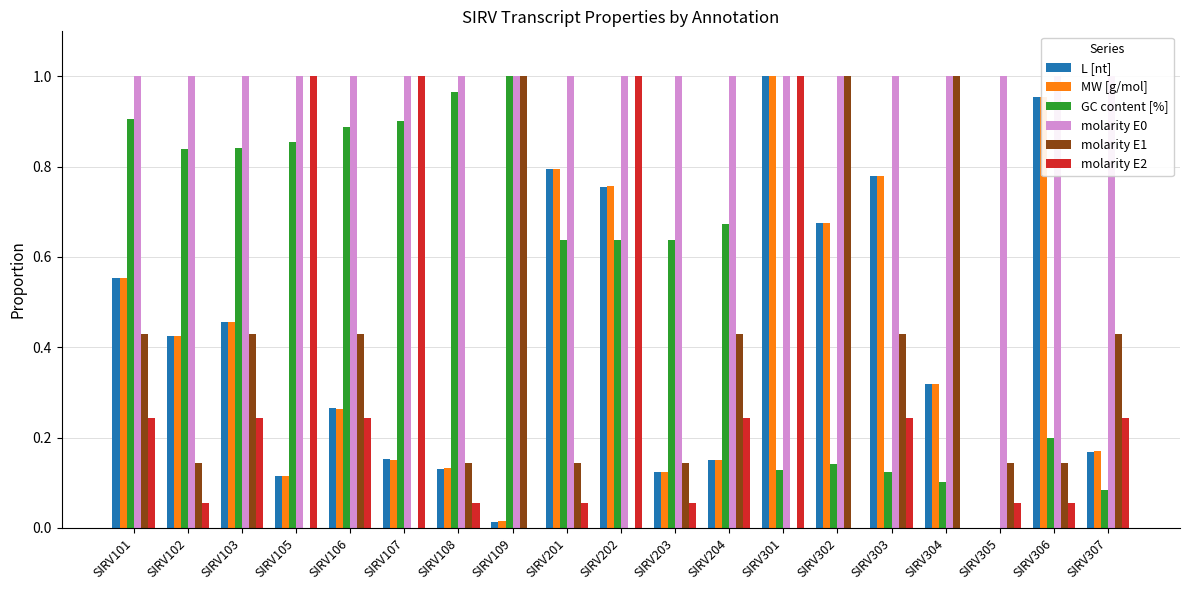

Rank the series at SIRV202 from highest to lowest value.

molarity E0, molarity E2, MW [g/mol], L [nt], GC content [%], molarity E1